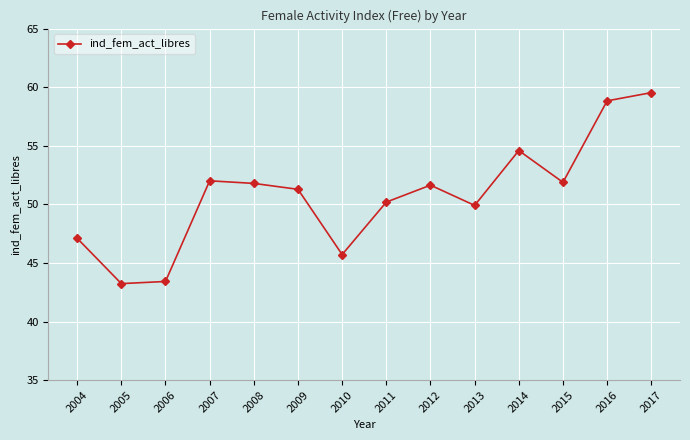

What is the greatest value displayed?

59.5